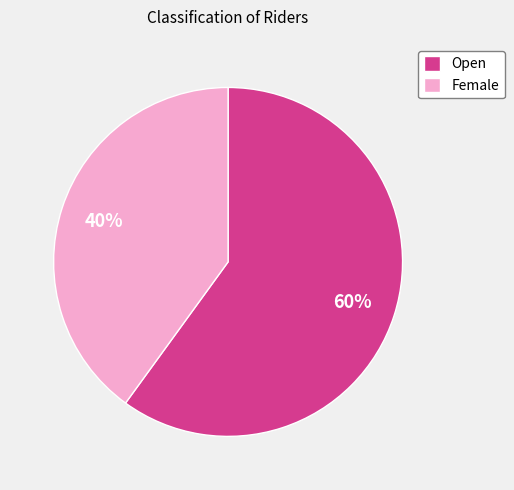

The Female slice represents 28% of the pie. True or false?

False